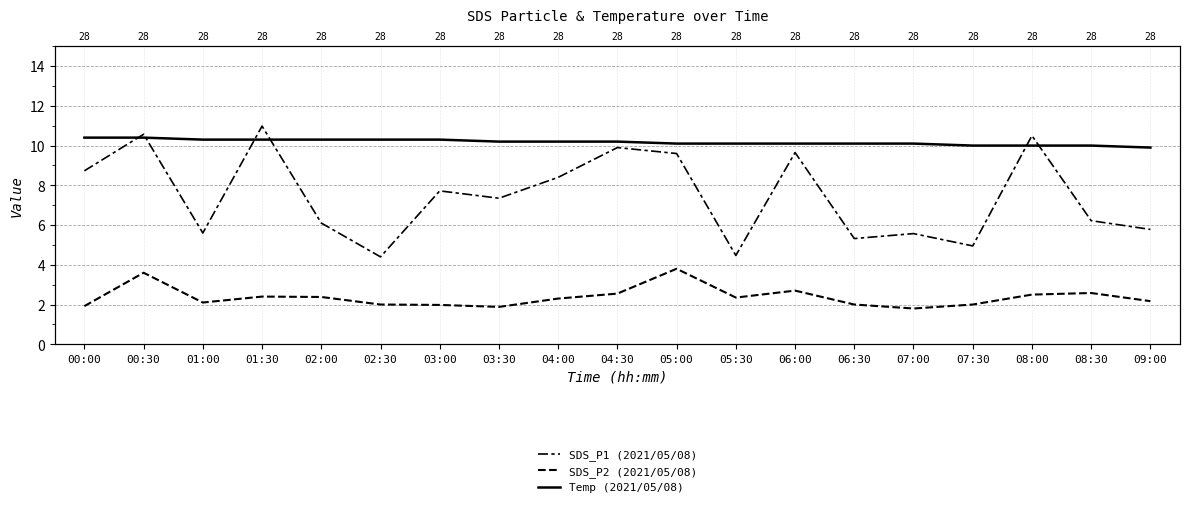

At how many categories does at least one series exceed 5?

19